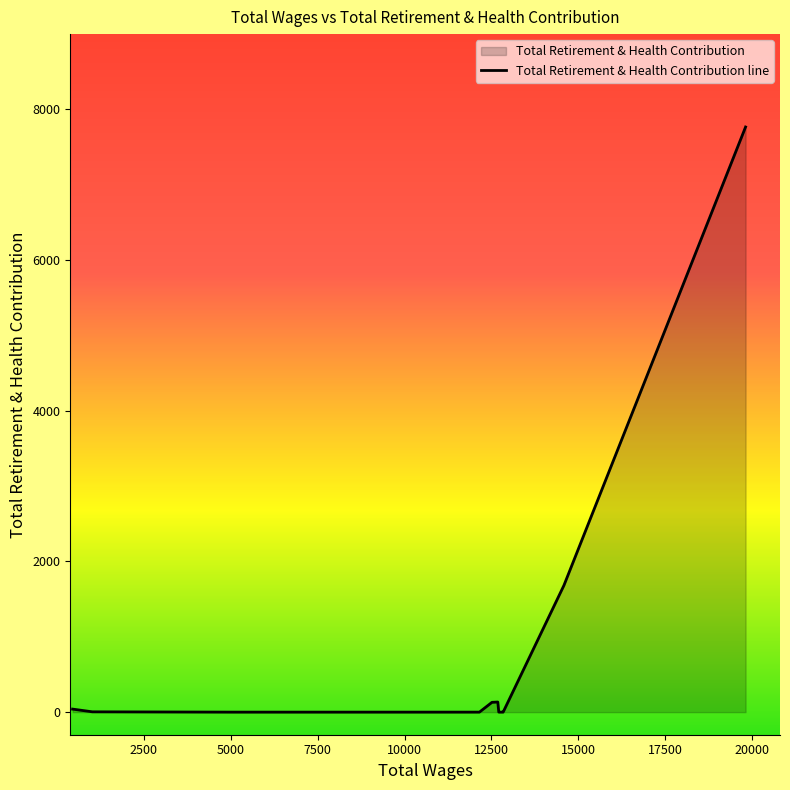

How many data points are above 0?

6